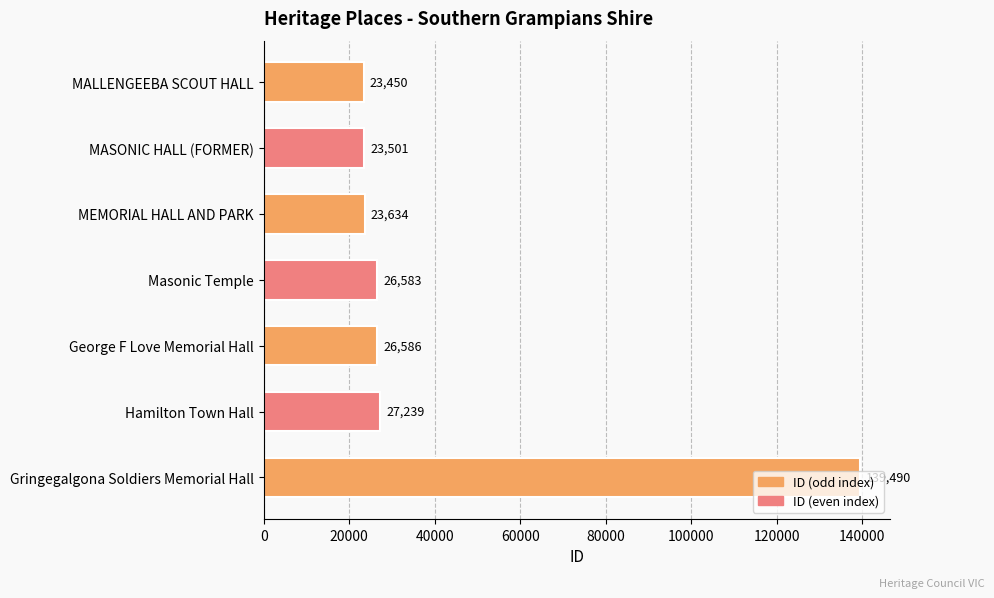

Rank the categories by value from lowest to highest.

MALLENGEEBA SCOUT HALL, MASONIC HALL (FORMER), MEMORIAL HALL AND PARK, Masonic Temple, George F Love Memorial Hall, Hamilton Town Hall, Gringegalgona Soldiers Memorial Hall